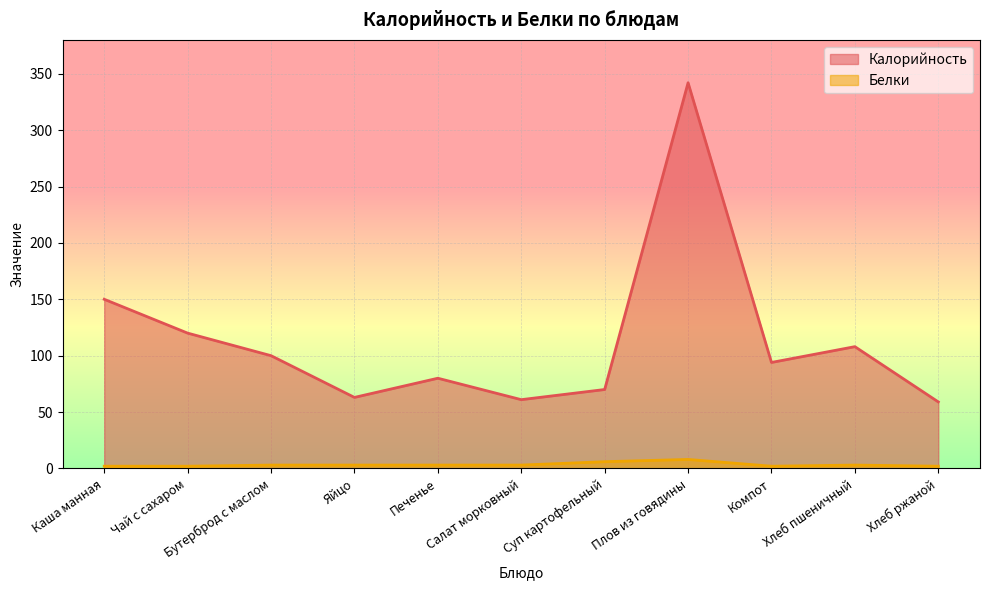

The Калорийность series shows 101 at Яйцо. True or false?

False